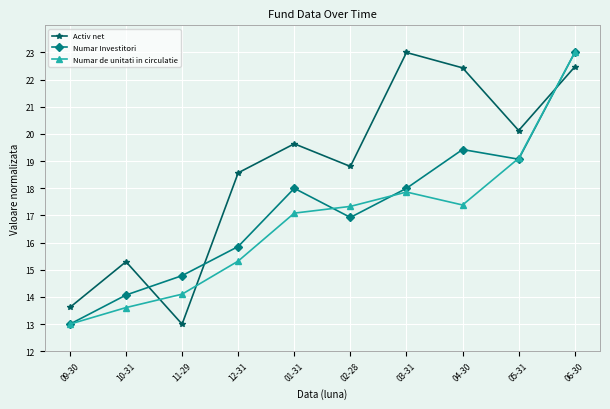

What is the minimum value shown in the chart?

13.0